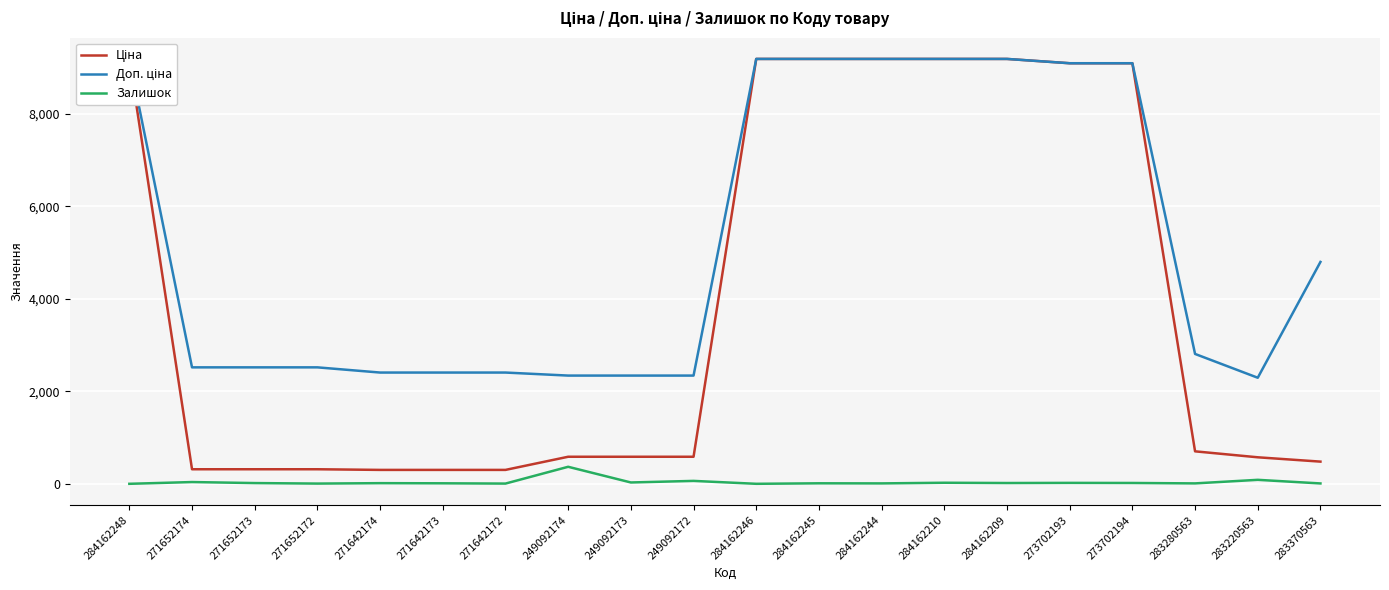

At which label does Доп. ціна reach its minimum?

283220563